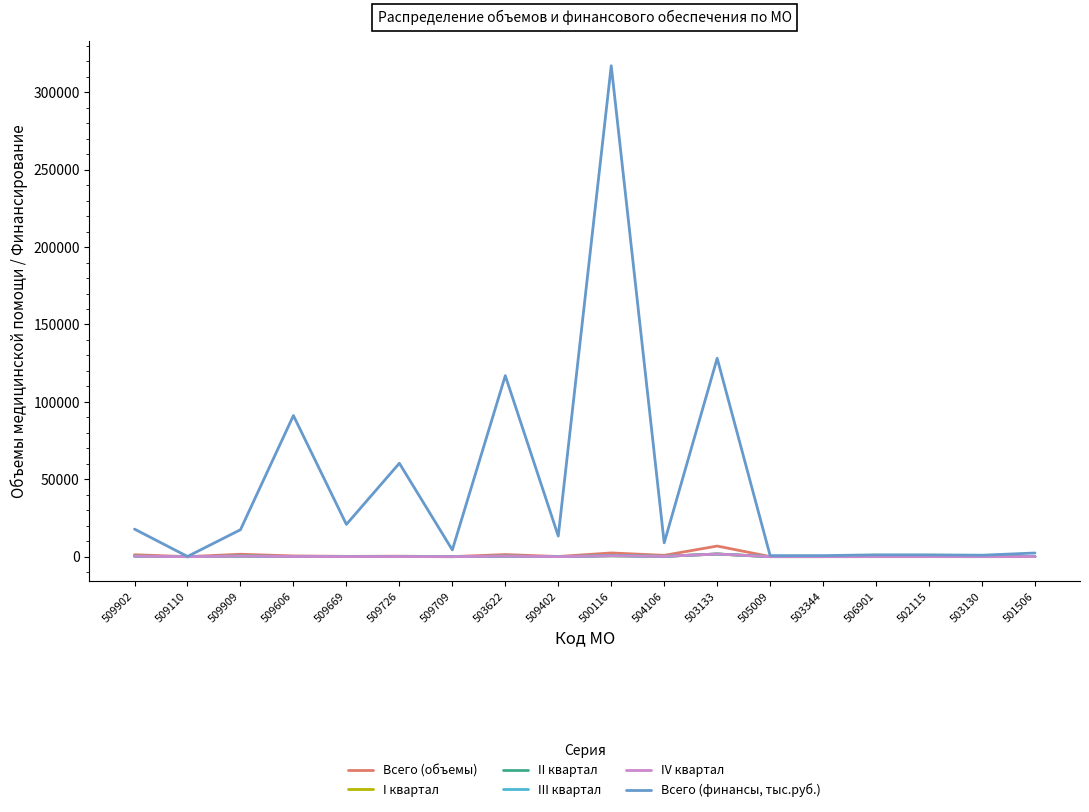

True or false: III квартал and Всего (финансы, тыс.руб.) cross at least once.

False